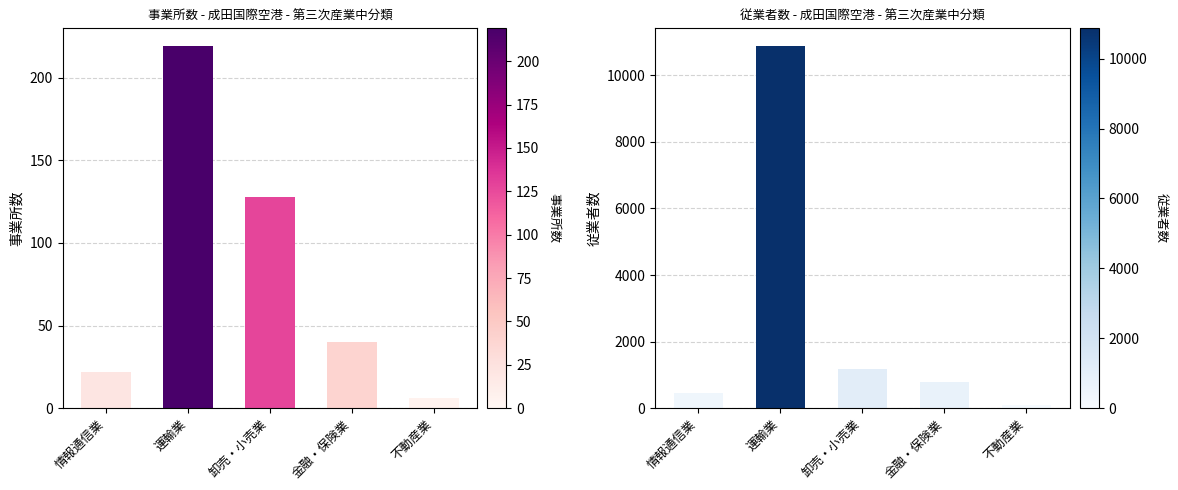

What is the difference between the maximum and minimum values in the 事業所数 series?

213